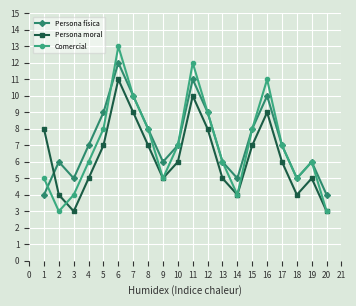

What is the value of the Persona física point at the 17th from the left?

7